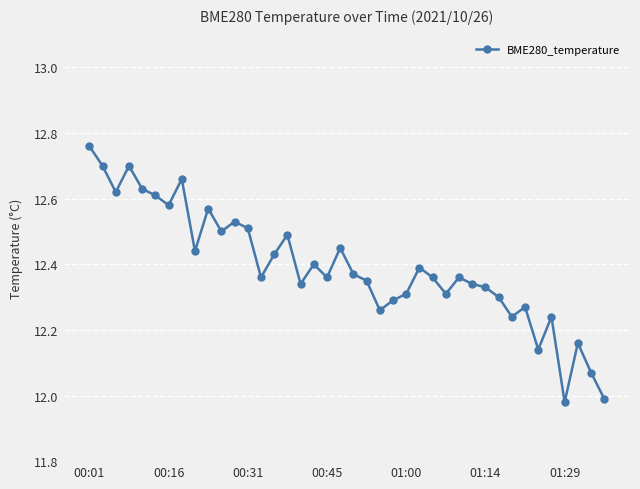

What is the sum of all values?

495.7